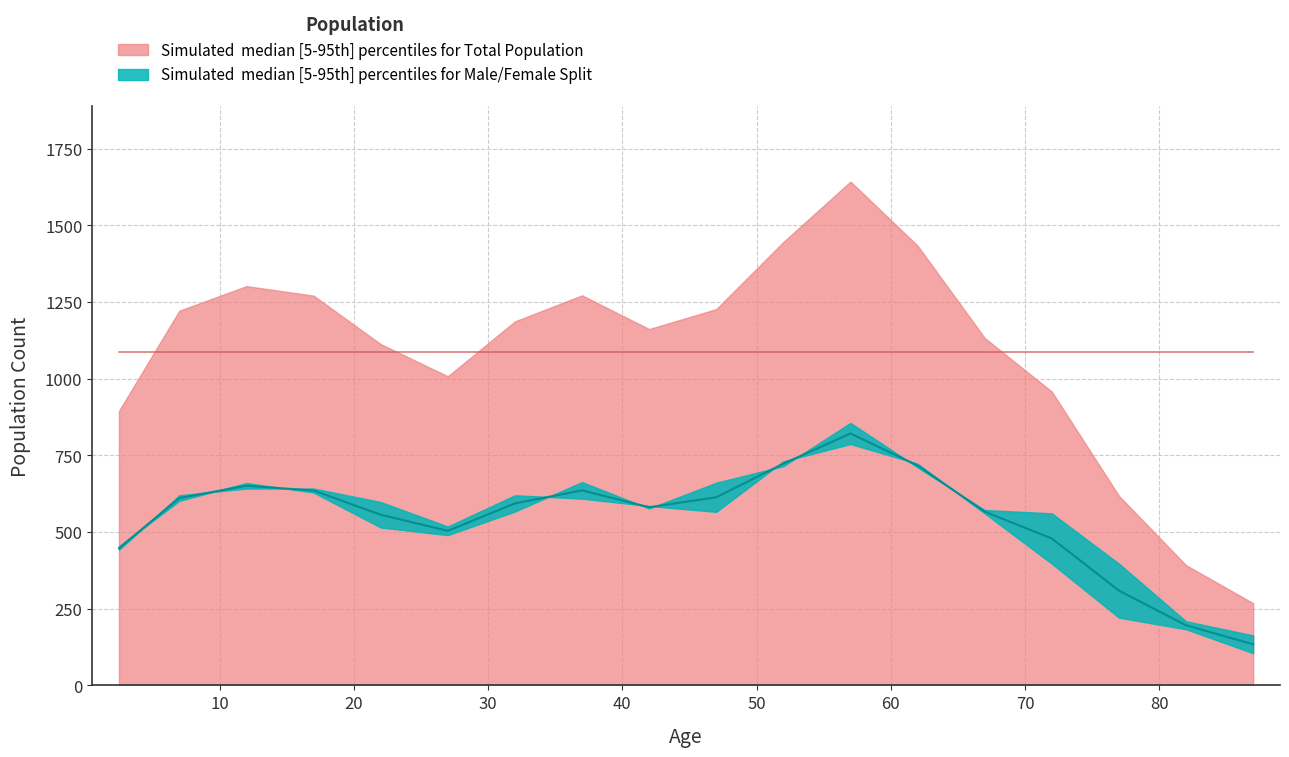

How many data points in Male Population are less than 598?

9